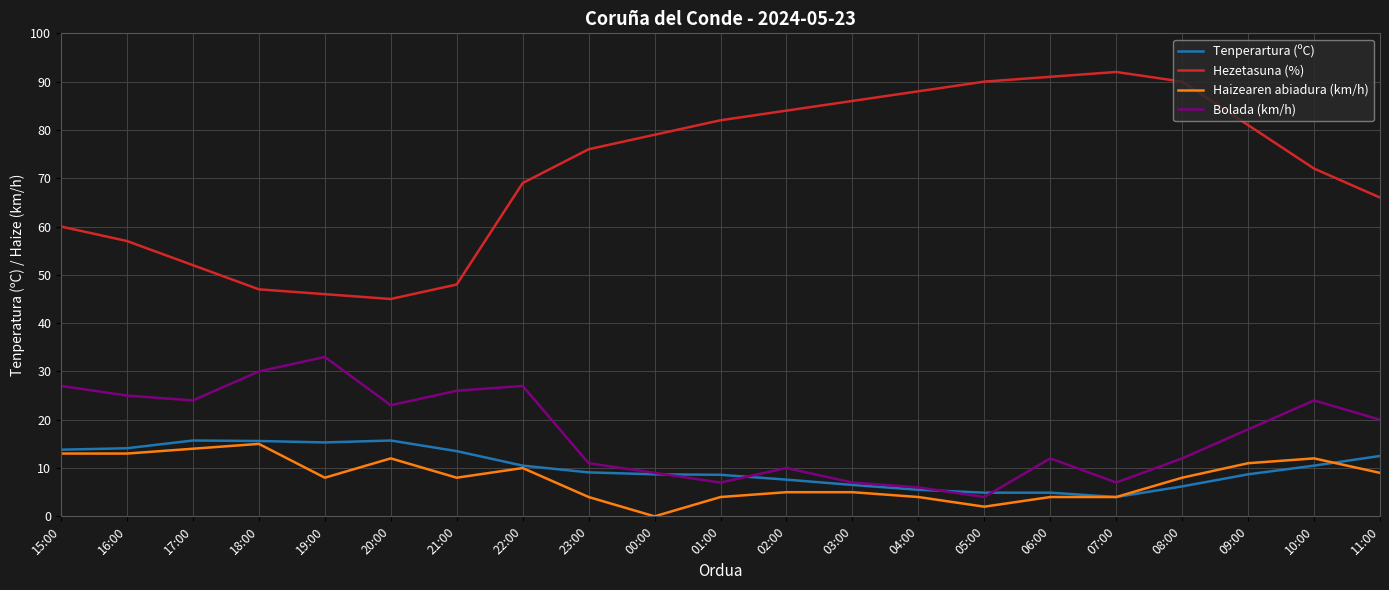

Which series has the largest range (max minus min)?

Hezetasuna (%)